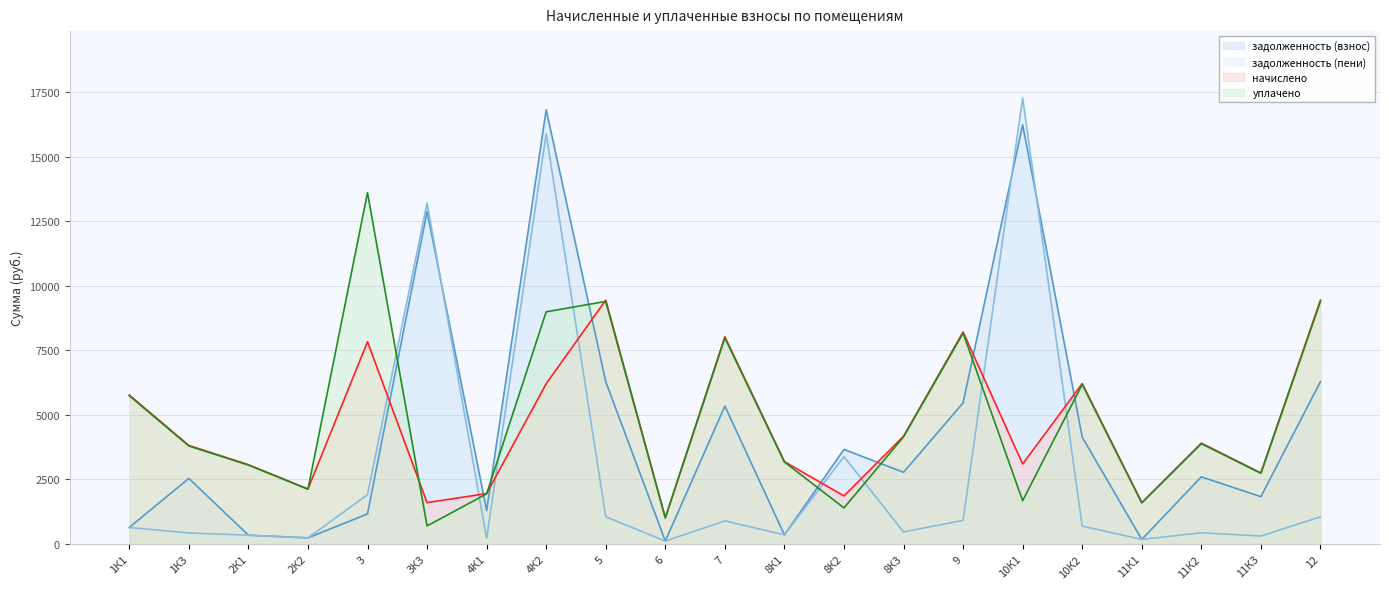

Reading left to right, transcribe all the data shown in this chart.

задолженность (взнос): 641.5	2543.2	341.5	236.9	1165.9	12886.4	1301.2	16828.0	6292.9	113.0	5346.6	354.6	3665.1	2779.8	5470.8	16251.9	4140.1	178.1	2602.3	1833.5	6292.9
задолженность (пени): 641.5	426.0	341.5	236.9	1911.0	13220.8	218.0	15898.3	1054.1	113.0	895.6	354.6	3385.7	465.6	916.4	17285.2	693.5	178.1	435.9	307.1	1054.1
начислено: 5773.9	3819.7	3073.5	2131.9	7839.3	1603.3	1954.3	6211.0	9451.5	1017.1	8030.2	3191.7	1861.9	4175.0	8216.8	3100.1	6218.1	1602.5	3908.5	2753.7	9451.5
уплачено: 5749.2	3799.6	3060.3	2122.8	13613.3	700.0	1944.0	9000.0	9401.9	1012.7	7988.1	3178.0	1400.0	4153.1	8173.7	1677.5	6185.4	1595.6	3888.0	2739.3	9401.9